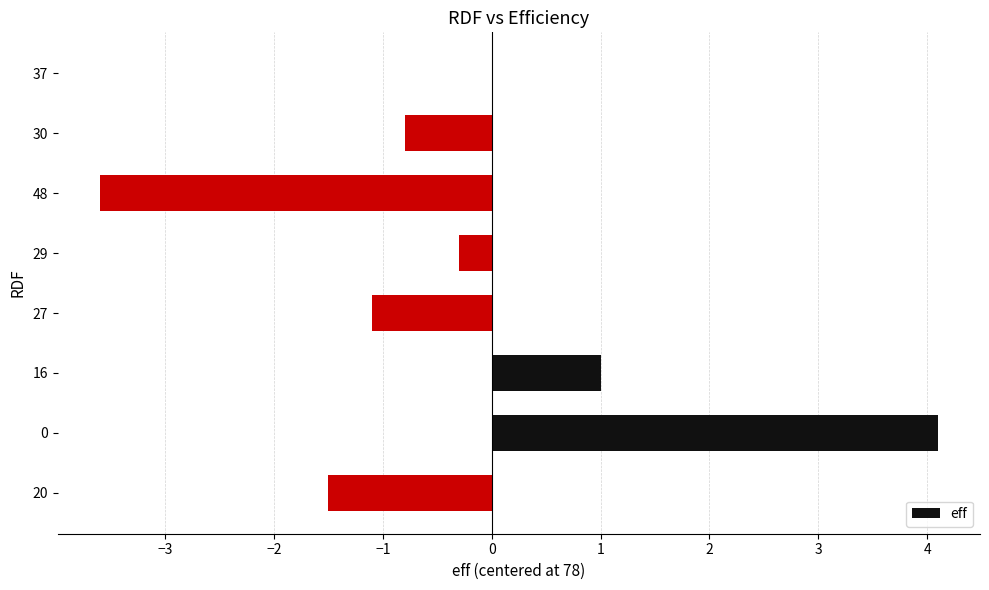

Read the value at 27.

-1.1